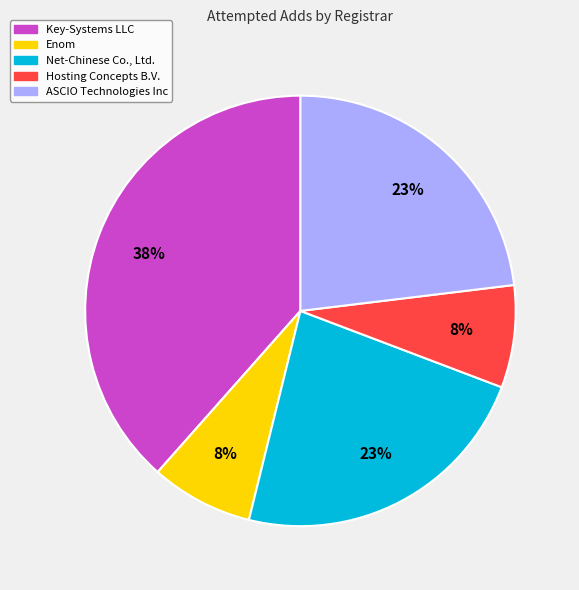

How many segments does this pie chart have?

5